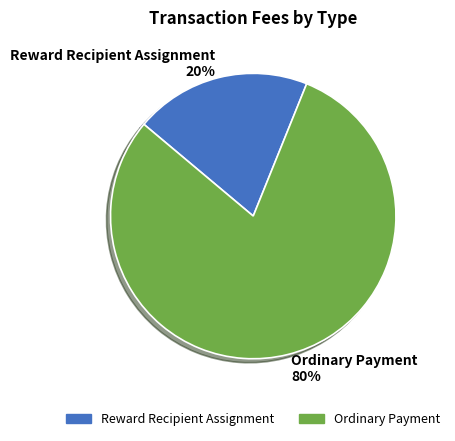

What is the smallest slice in the pie chart?

Reward Recipient Assignment